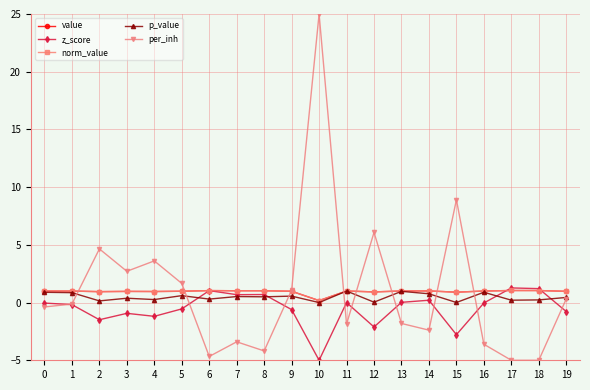

Is it true that p_value equals 0.3 at 2?

False